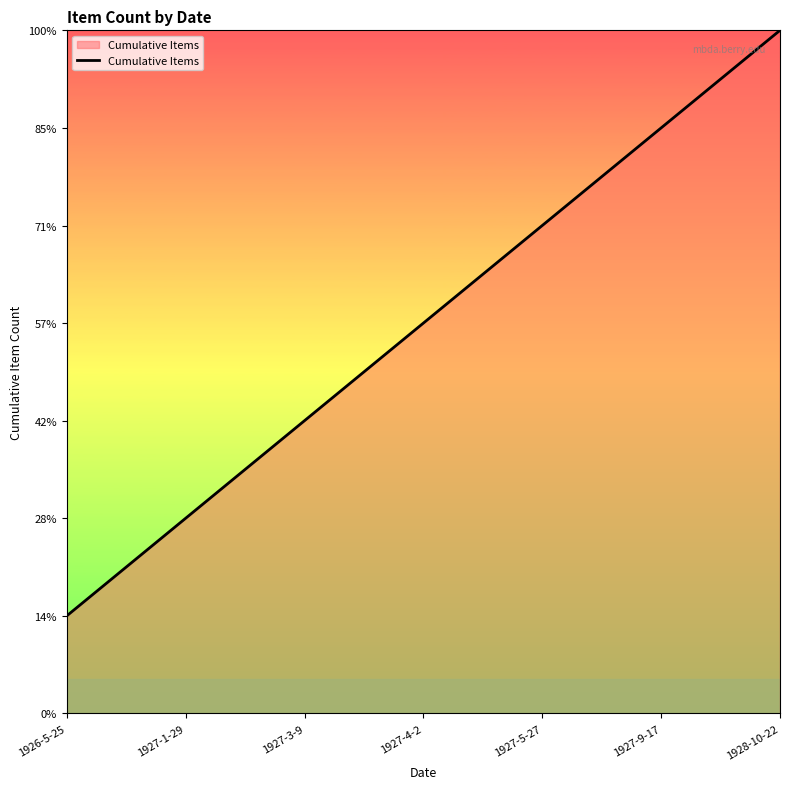

At which label does the data first exceed 4?

1927-5-27